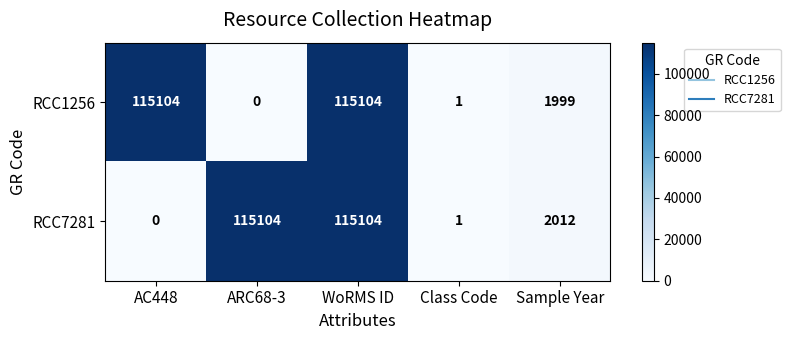

At how many categories does at least one series exceed 86354?

3